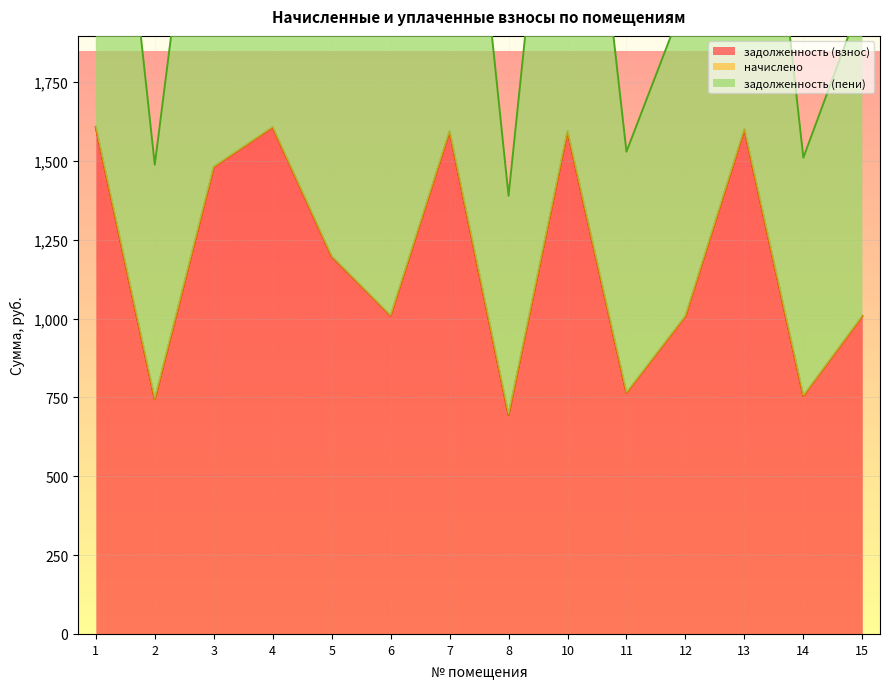

In задолженность (взнос), how many points are lower than both neighbors (excluding endpoints)?

5